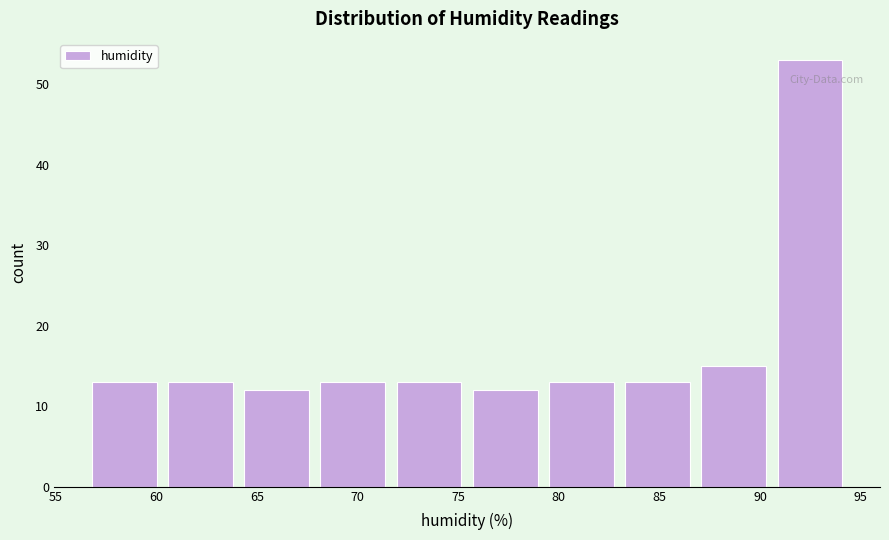

Over which range of the x-axis is the bar tallest?

90.5 to 94.5